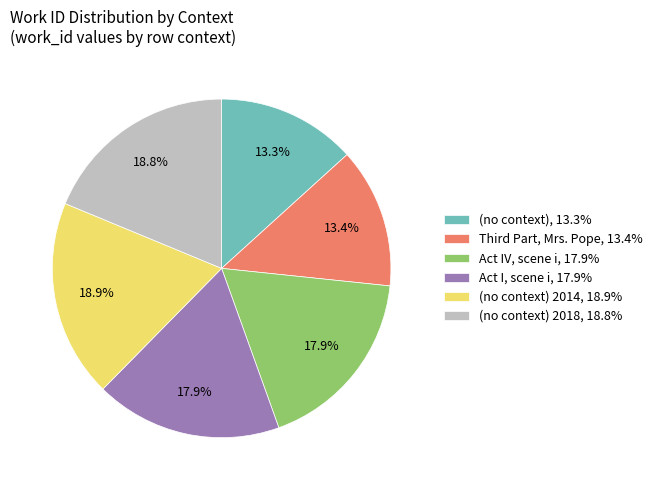

Does any single category account for the majority?

No